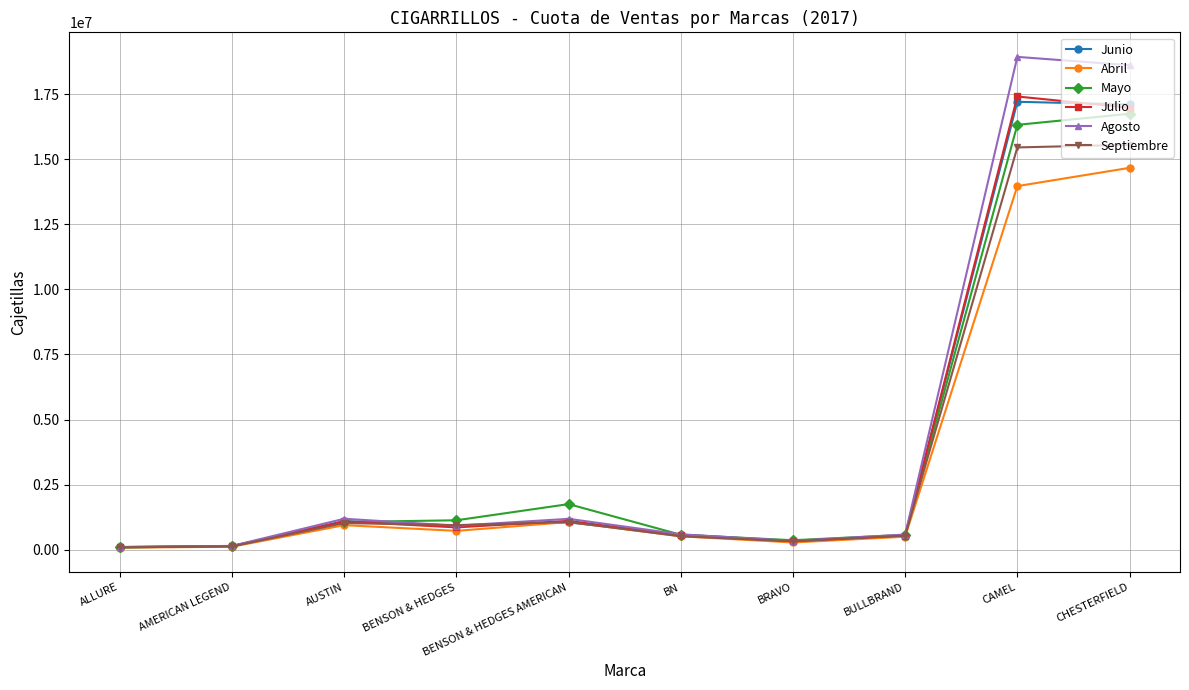

True or false: Agosto has more than 0 interior local peaks.

True